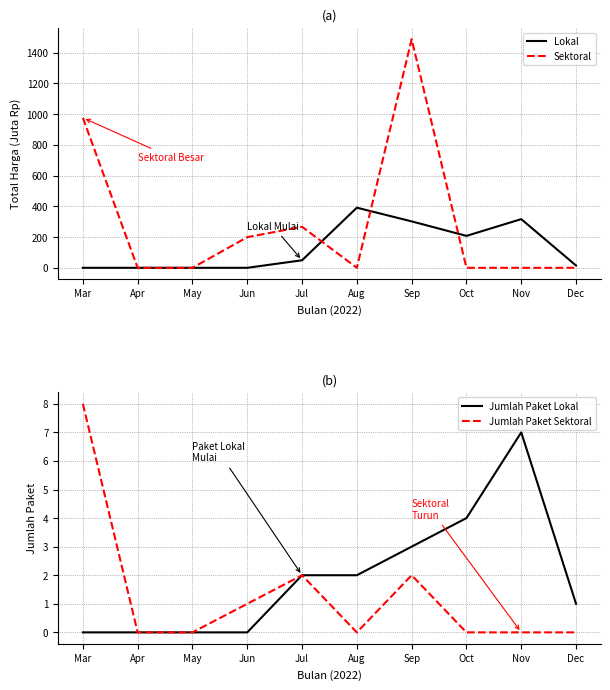

Is the value of Jumlah Paket Lokal at Jul greater than the value of Sektoral at Jul?

No